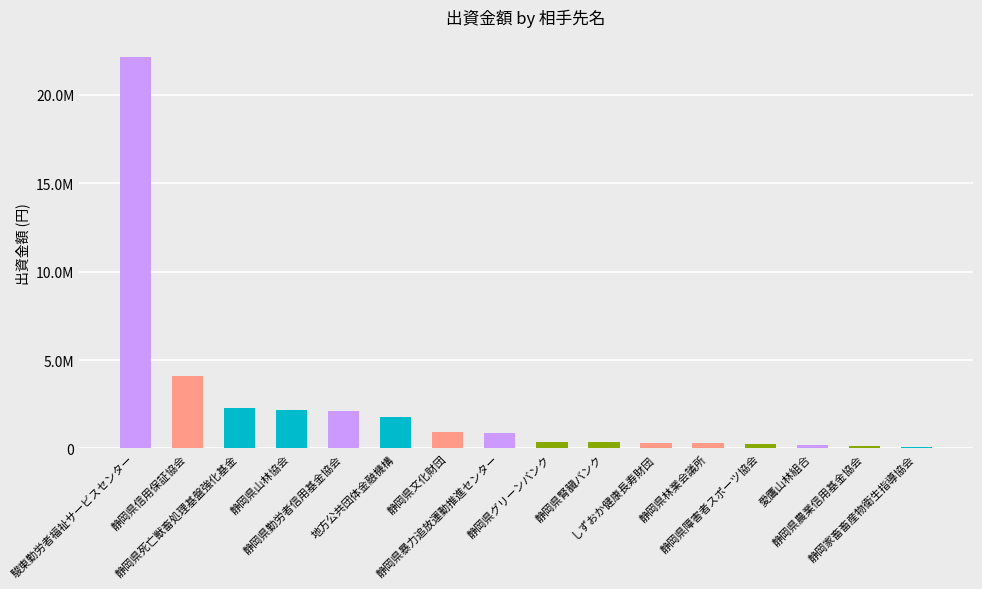

Which category has the lowest value across all series?

静岡家畜畜産物衛生指導協会